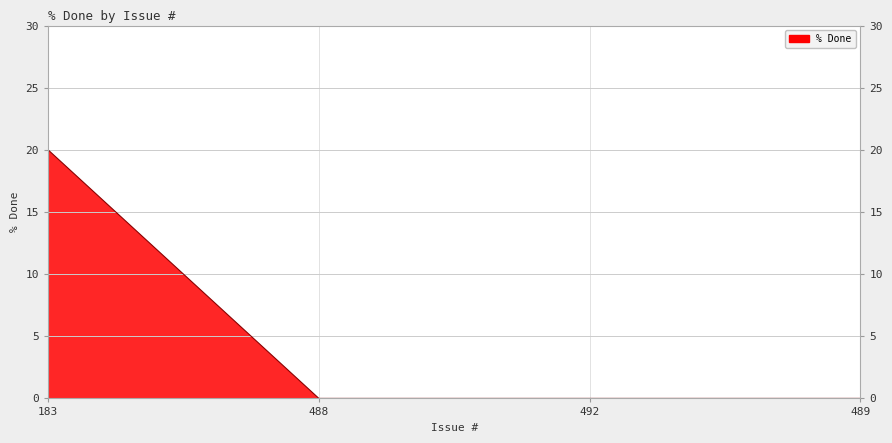

Count the values in the range 0 to 20.

4